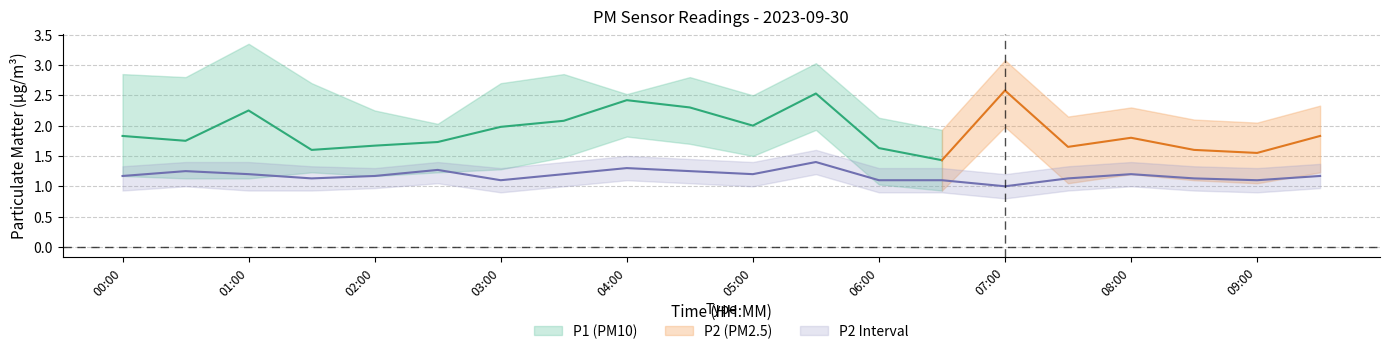

True or false: P1_upper and P2_upper cross at least once.

False